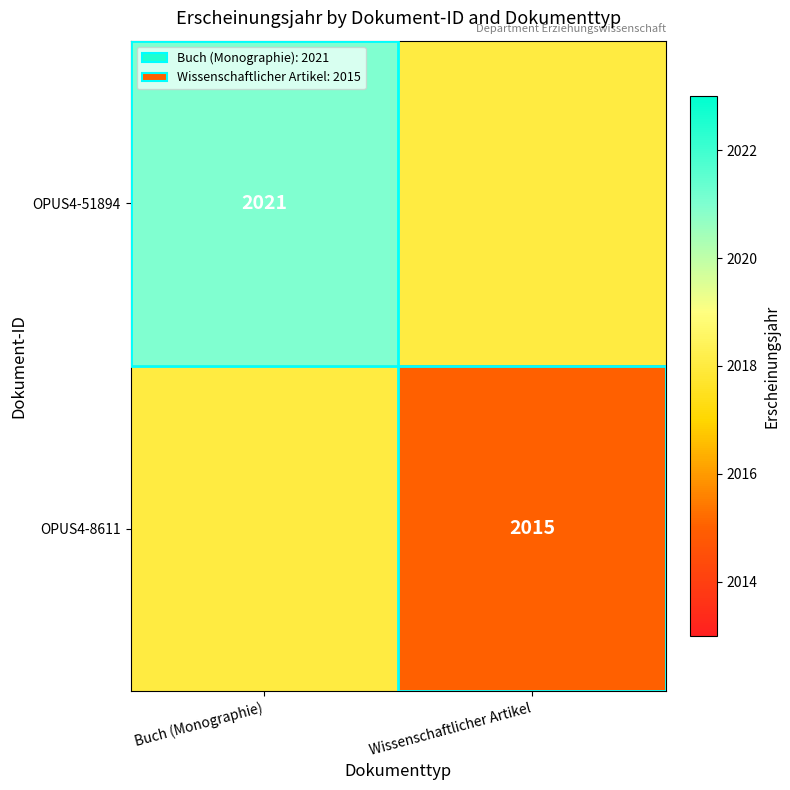

The value of OPUS4-51894 at Buch (Monographie) is 3273. True or false?

False